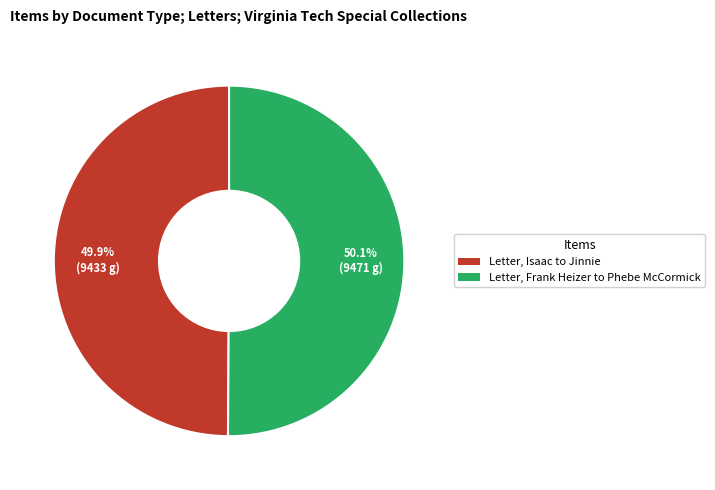

Count the number of slices in the pie.

2